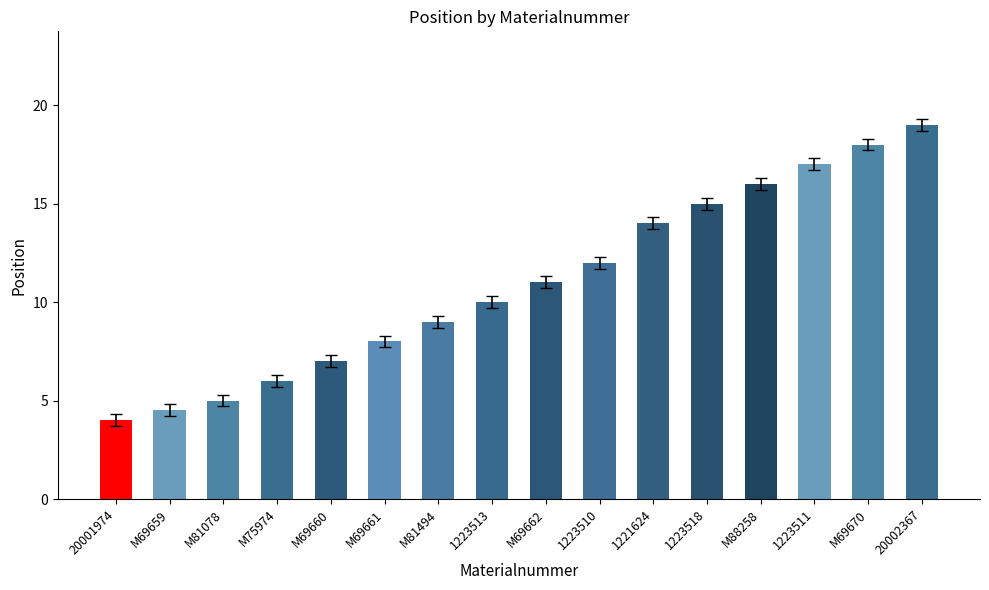

What is the ratio of the value at M69670 to the value at M81494?

2.0